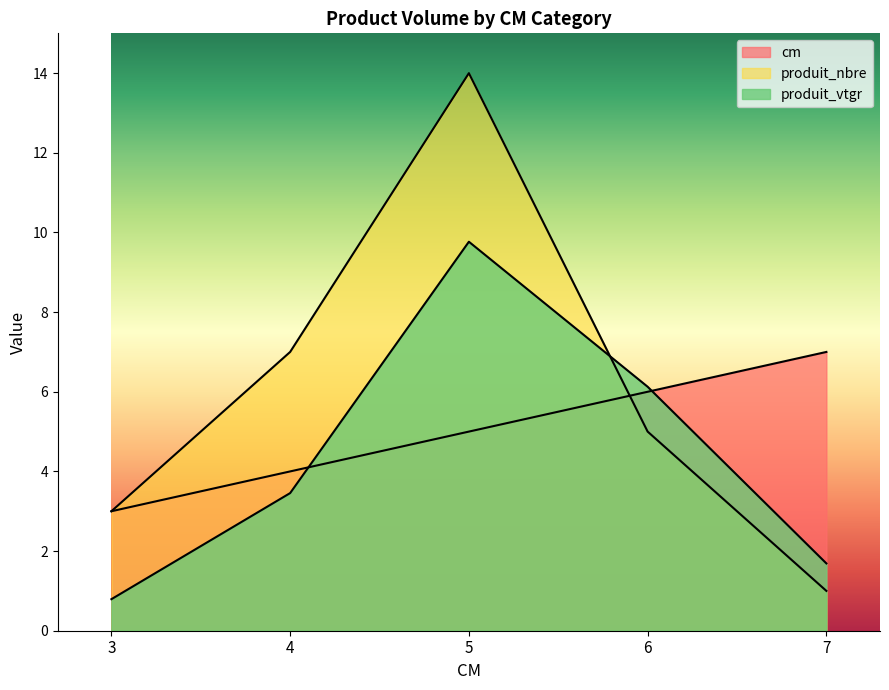

Which has a higher value, 4 or 3?

4